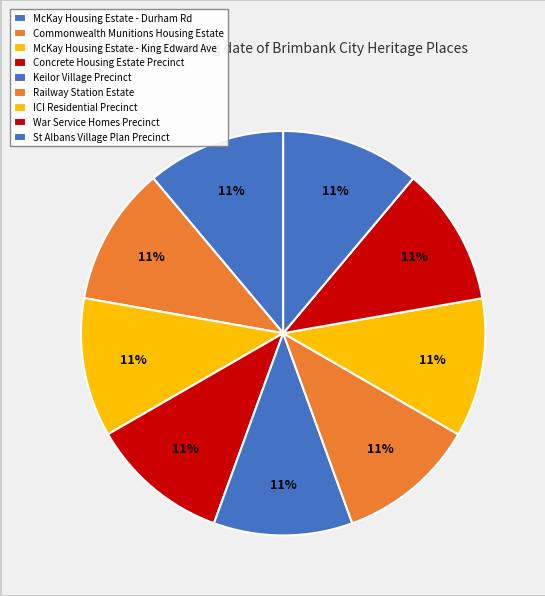

The Commonwealth Munitions Housing Estate slice represents 17% of the pie. True or false?

False